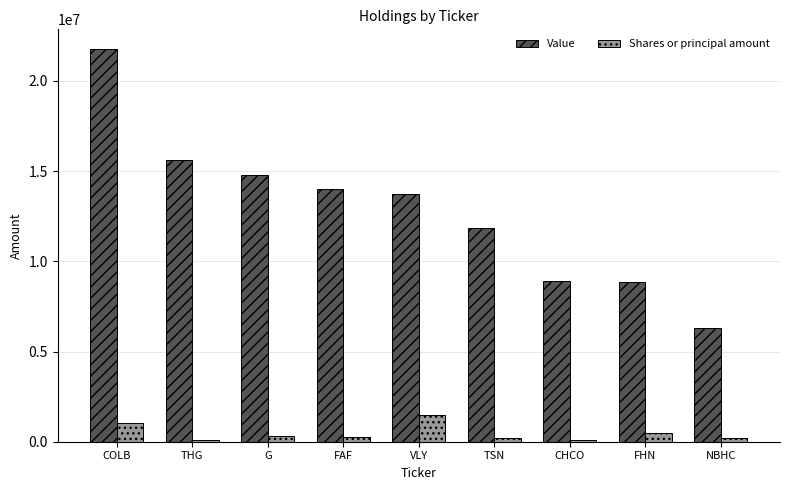

What is the sum of the Shares or principal amount values at FHN and CHCO?

595169